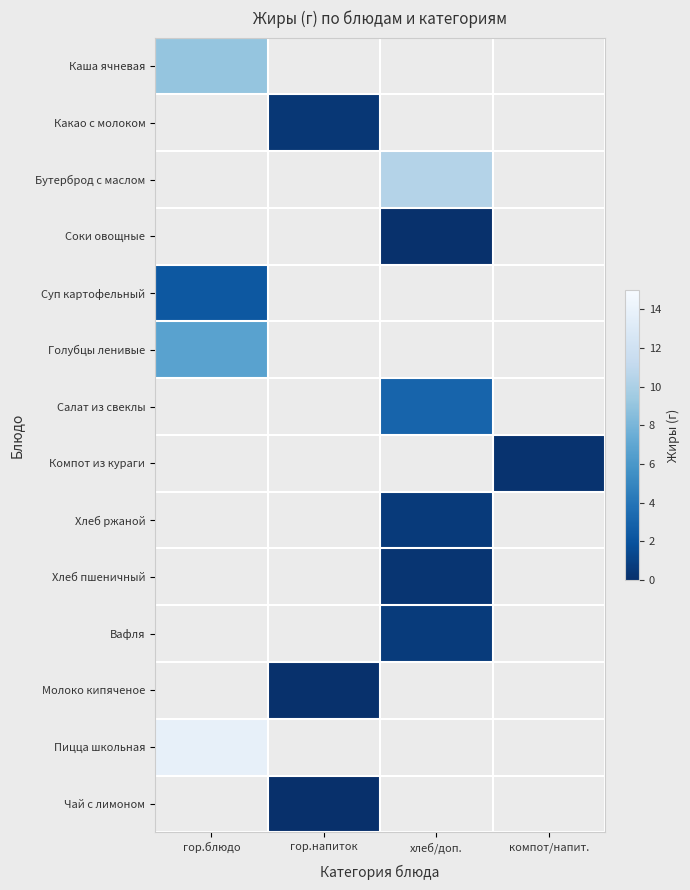

What is the approximate value of Каша ячневая at гор.блюдо?

9.1